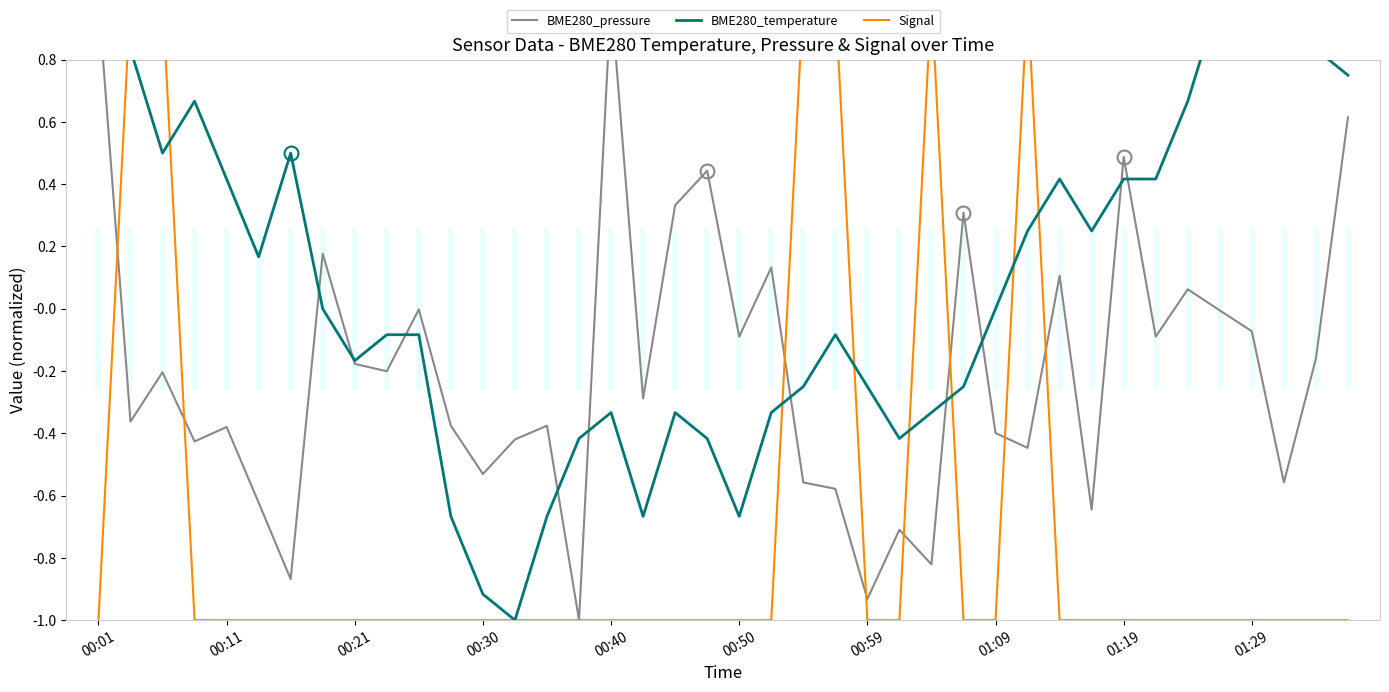

How many categories are shown in the chart?

40